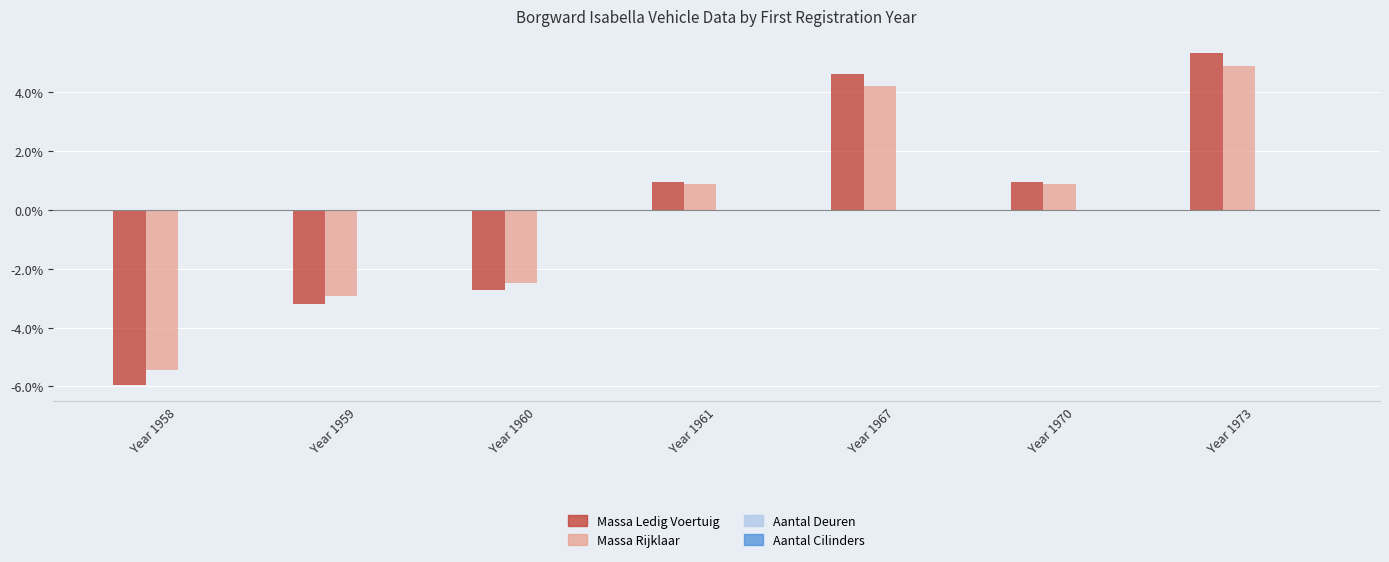

Are the bars horizontal?

No